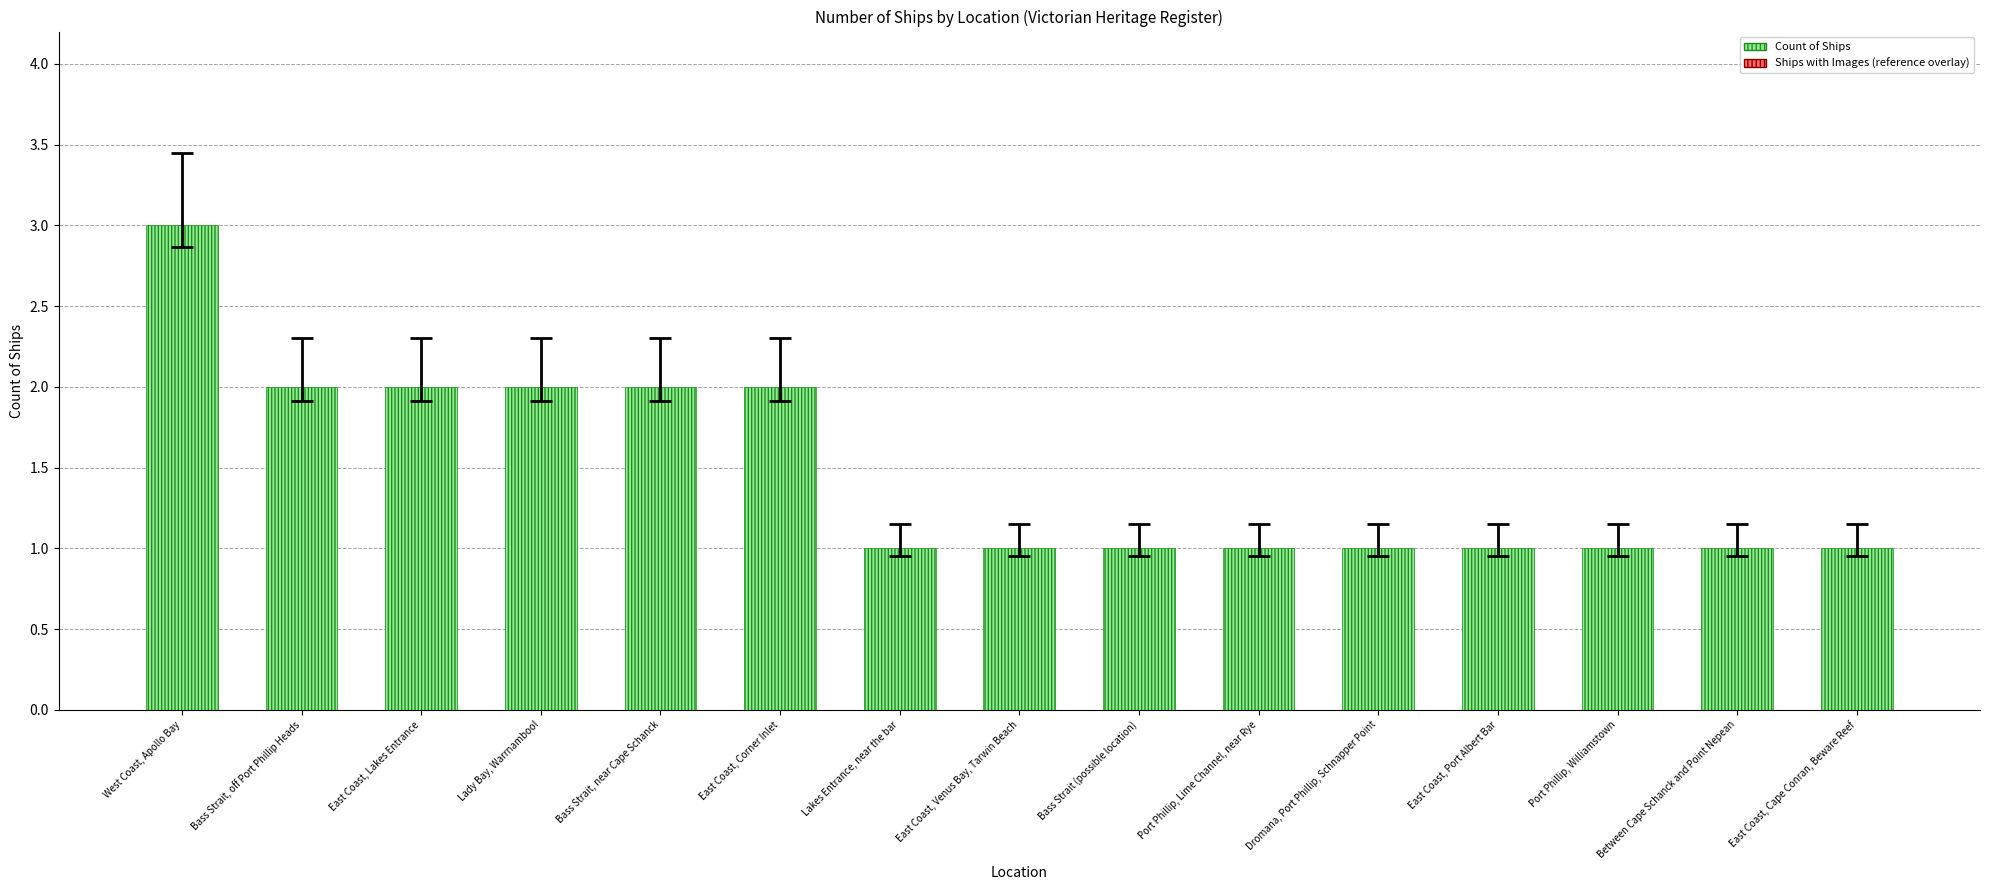

True or false: the data shows 2 at Lady Bay, Warrnambool.

True